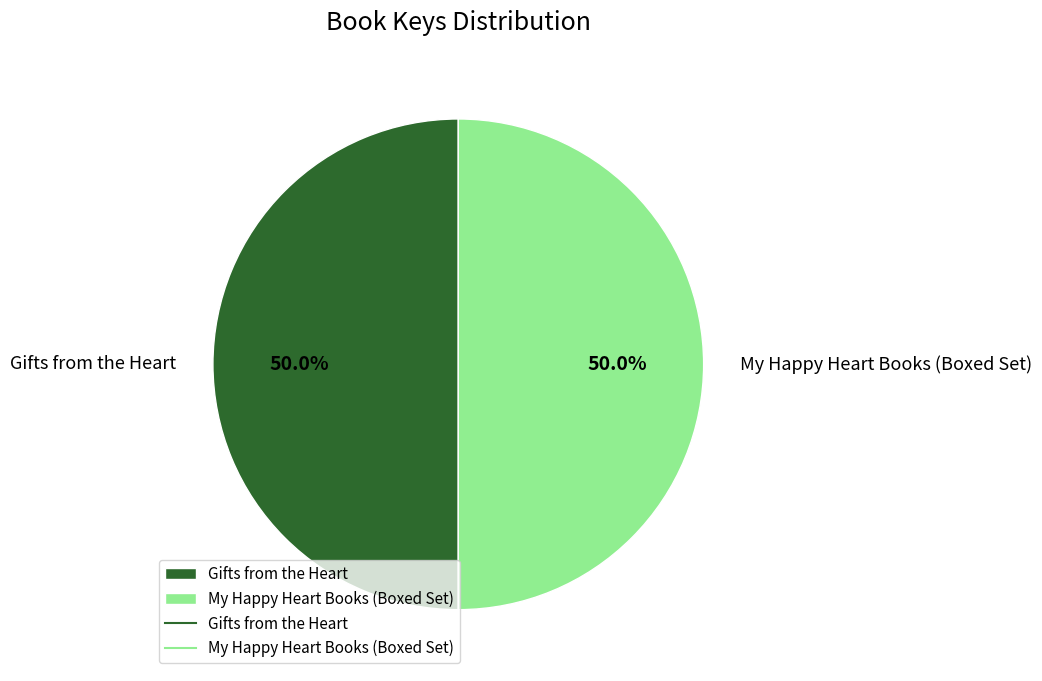

Combined, do My Happy Heart Books (Boxed Set) and Gifts from the Heart account for over 50%?

Yes